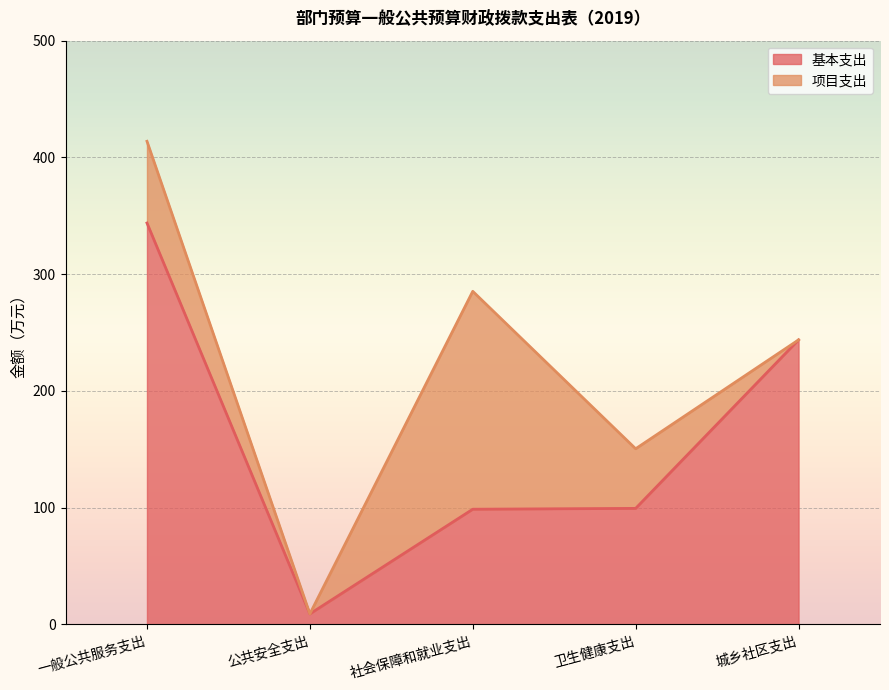

Which label corresponds to the largest value in the chart?

一般公共服务支出